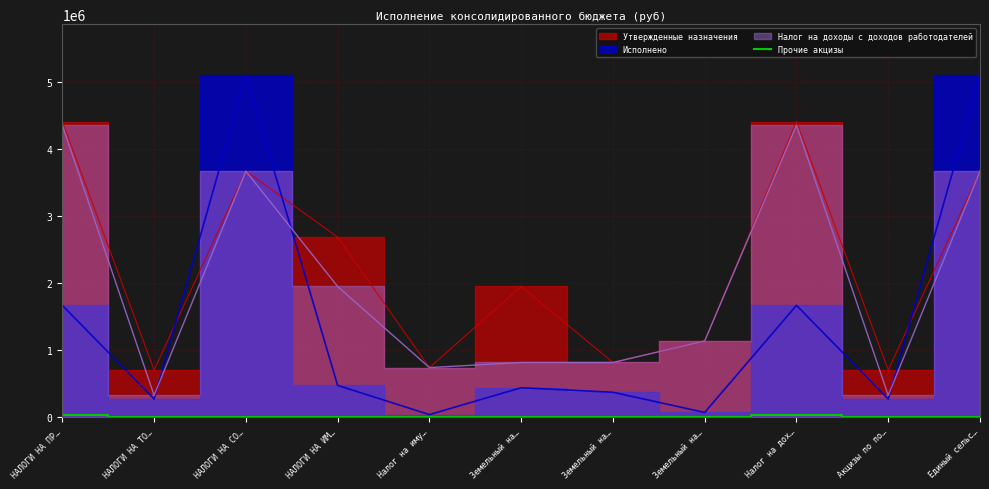

What is the label of the 1st point from the left?

НАЛОГИ НА ПР…